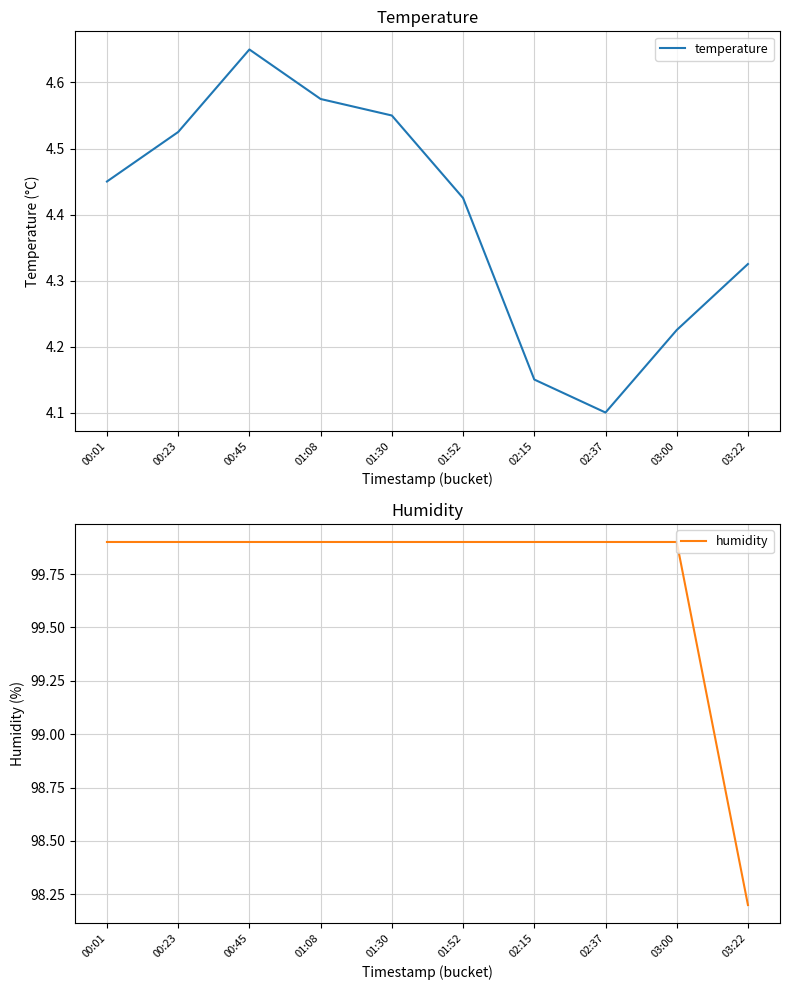

The value of humidity at 03:22 is 98.2. True or false?

True